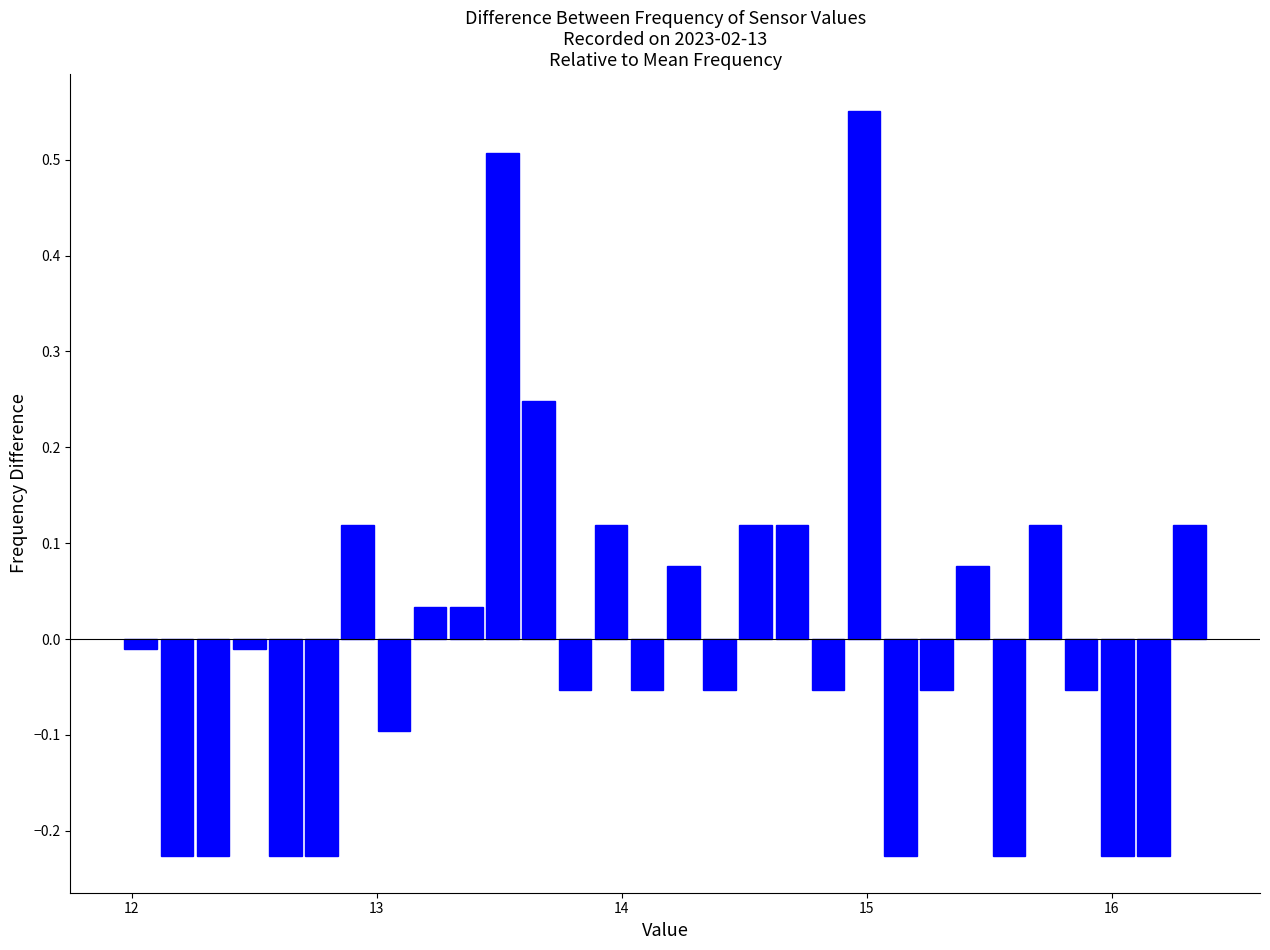

Around what value on the x-axis is the tallest bar? Give the approximate position of its centre, as read against the axis.

15.0